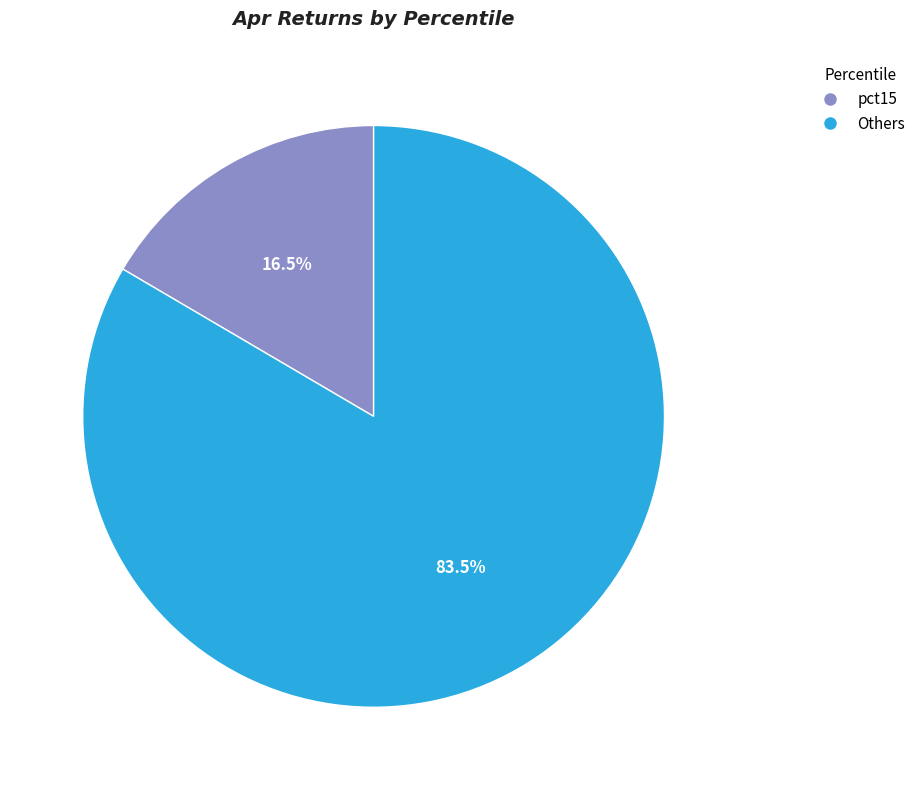

Between Others and pct15, which is larger?

Others